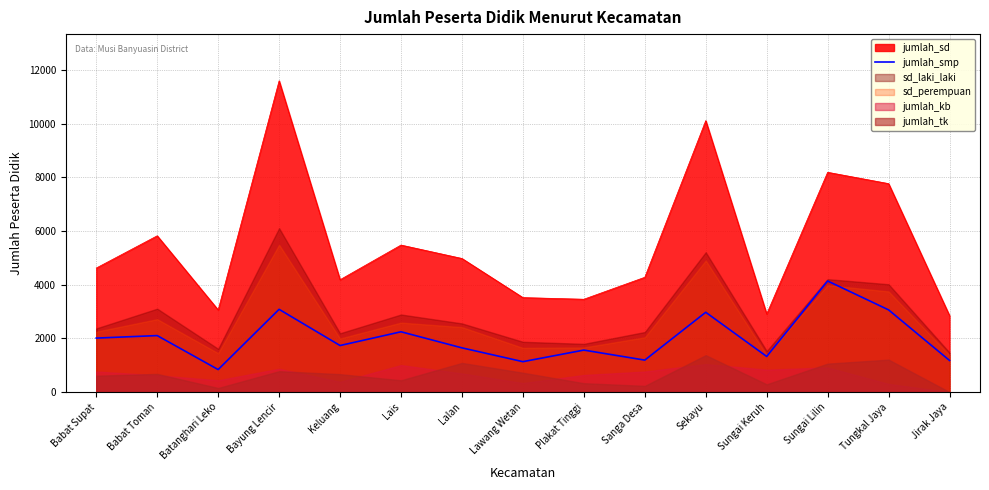

How many interior local peaks (higher than both neighbors) does the data have?

6